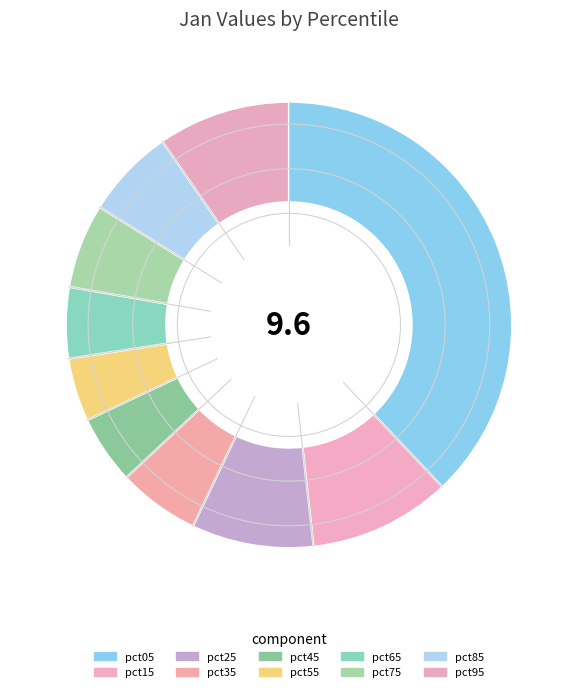

To the nearest percent, what is the difference between the largest and smallest slice percentages?

33%